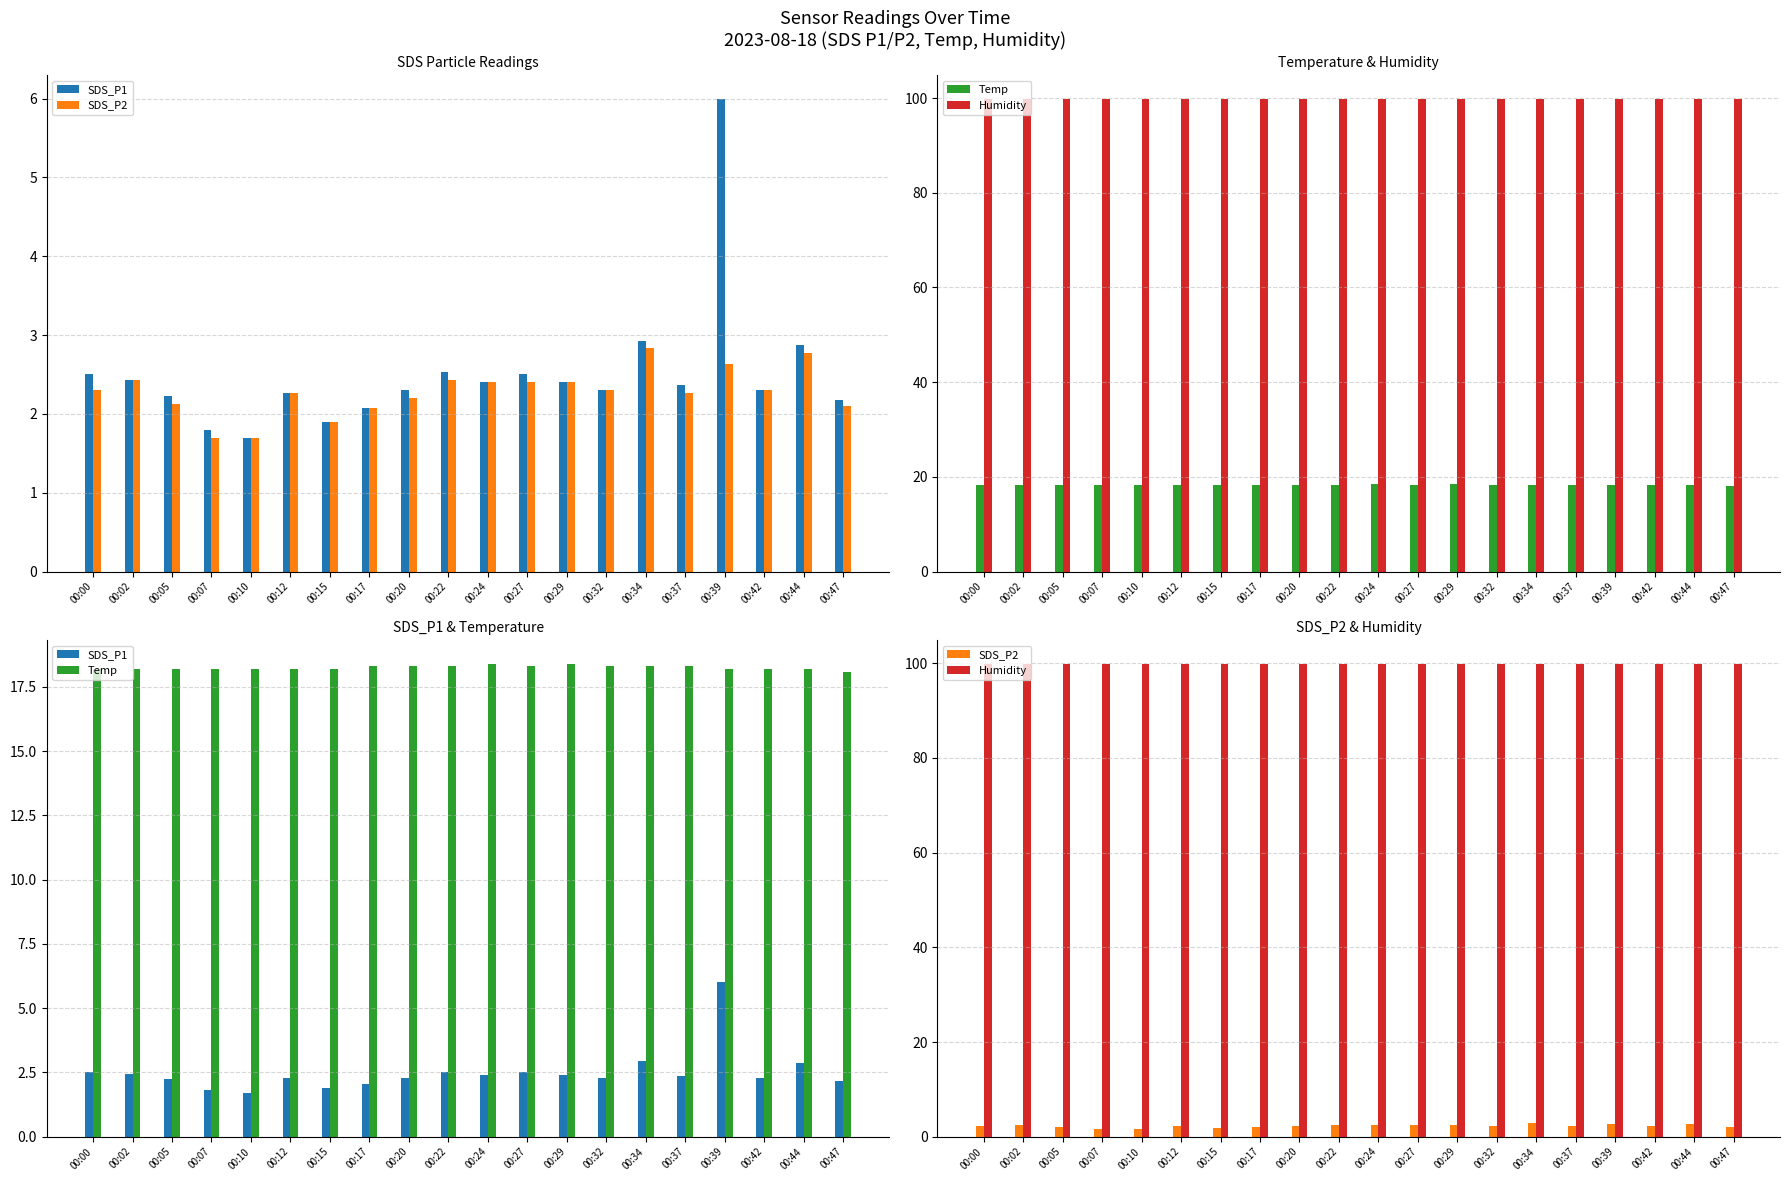

What is the sum of all SDS_P1 values?

50.0